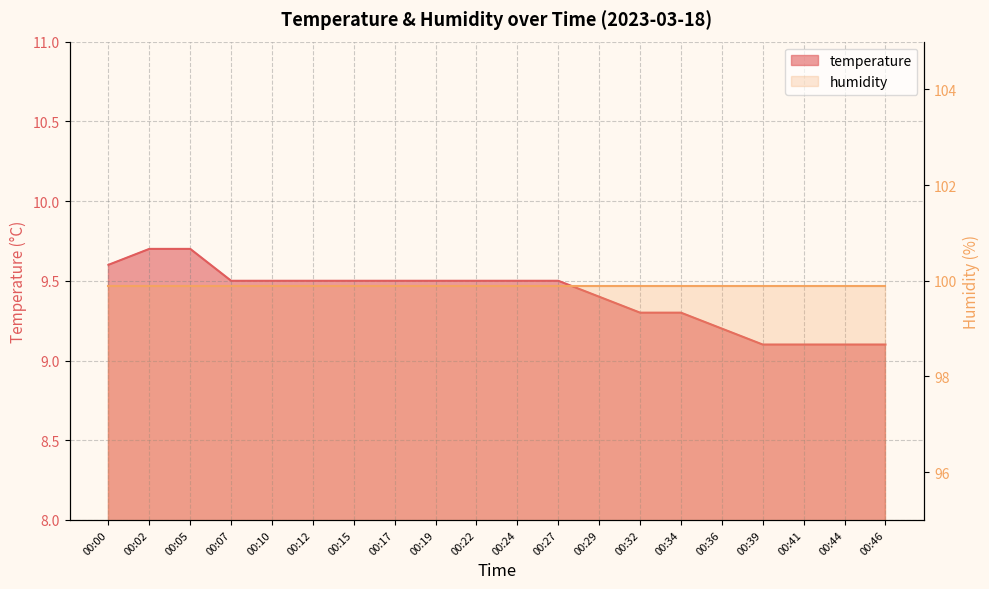

Is it true that the value at 00:44 is 13.4?

False